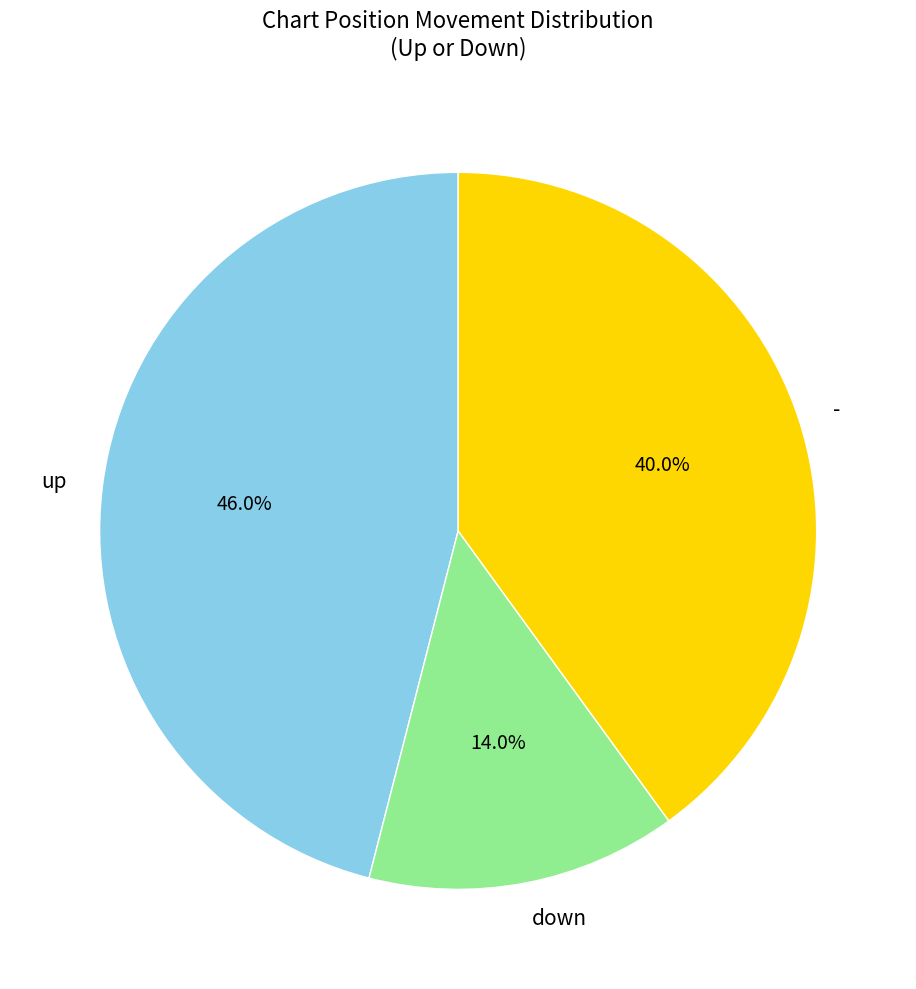

How many slices are in this pie chart?

3